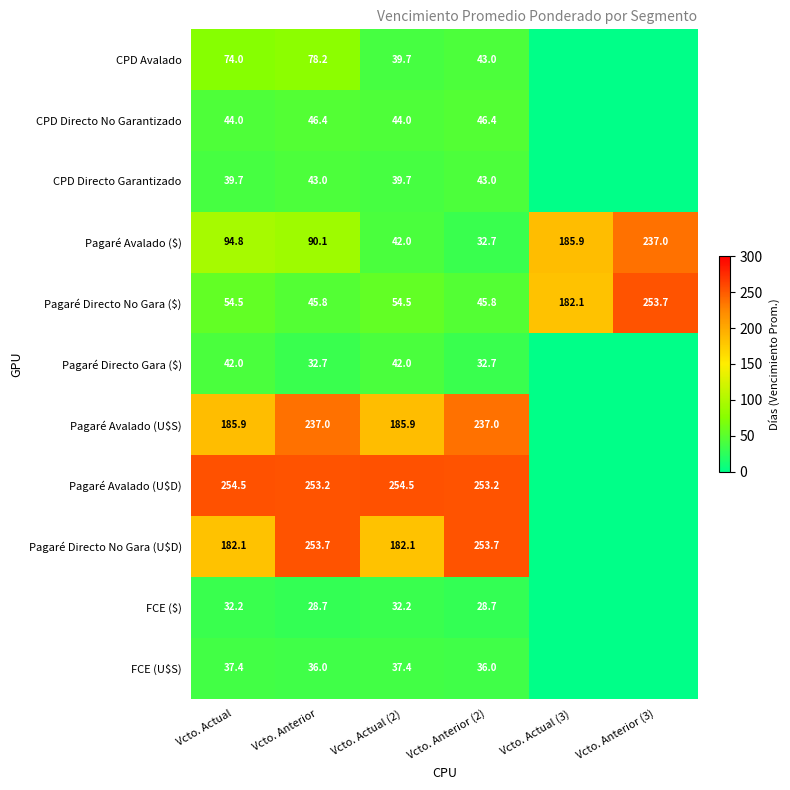

Which has a higher value, Vcto. Anterior (2) or Vcto. Actual (3)?

Vcto. Anterior (2)